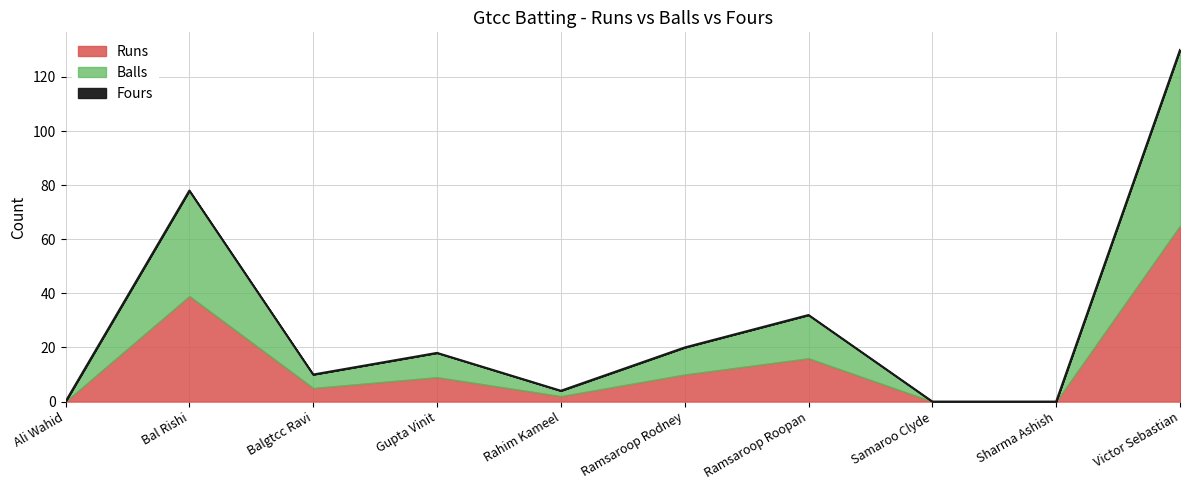

How many interior local peaks does the Balls series have?

3